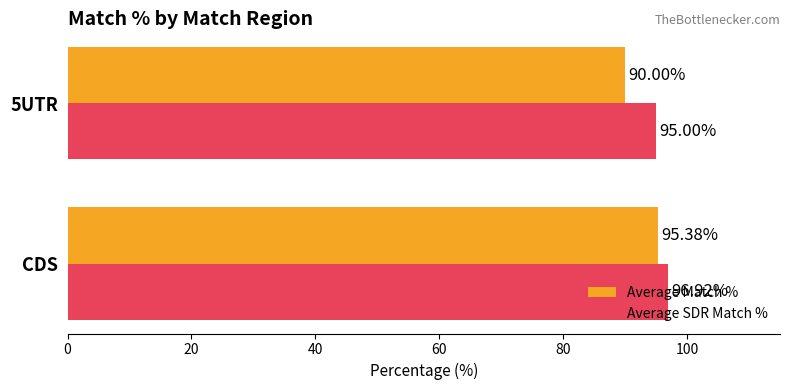

What is the total value across all series at 5UTR?

185.0